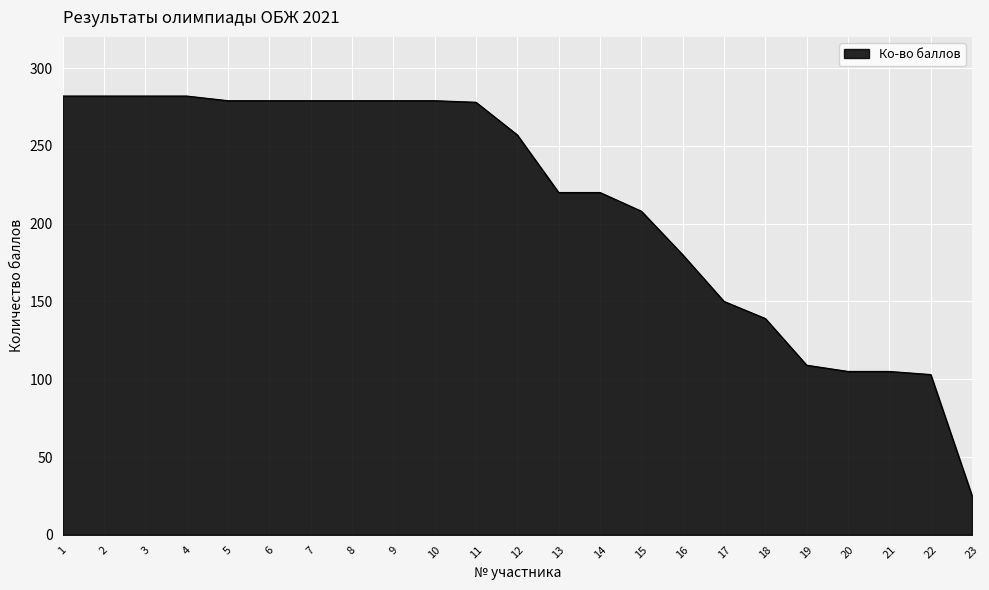

What value does the data have at 16, to the nearest 50?

200